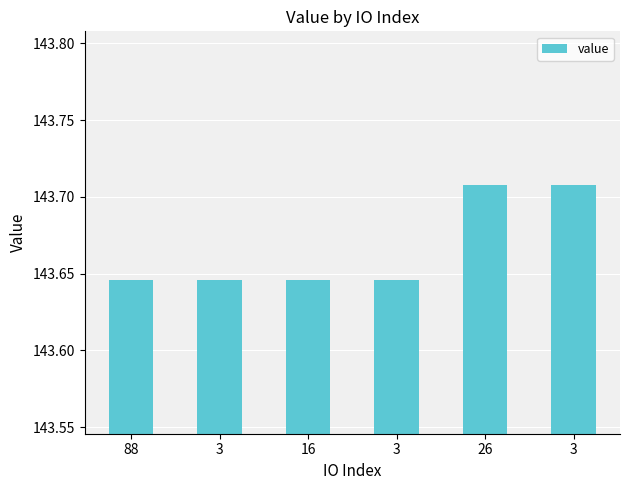

What is the difference between the second highest and second lowest values?

0.1